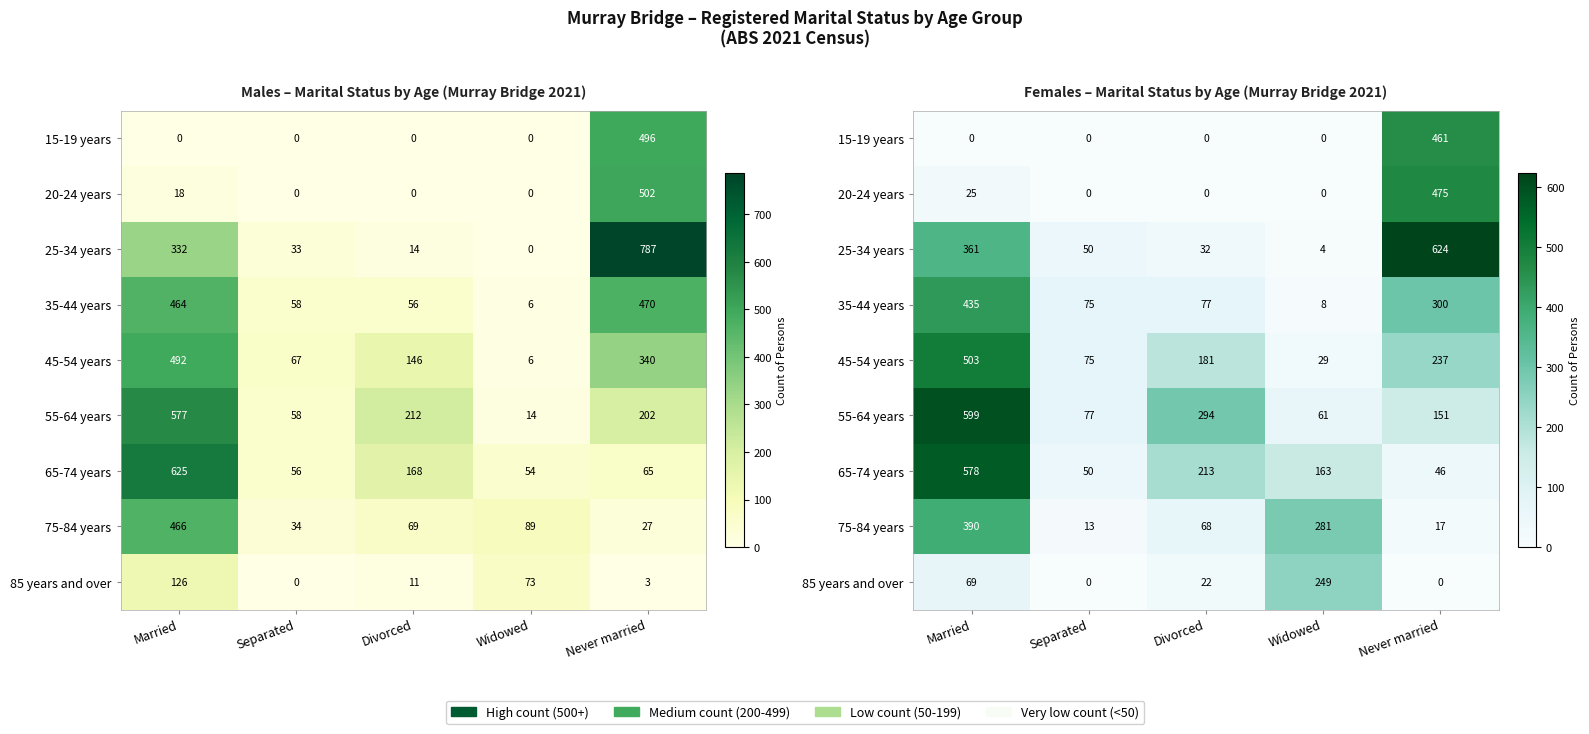

What is the average value of the 25-34 years series?

214